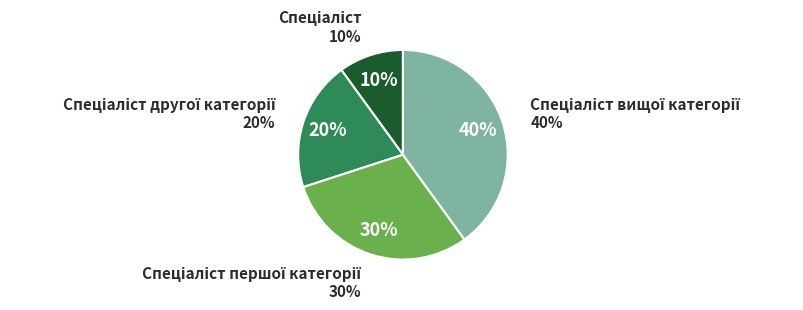

What is the ratio of the value at Спеціаліст to the value at Спеціаліст другої категорії?

0.5